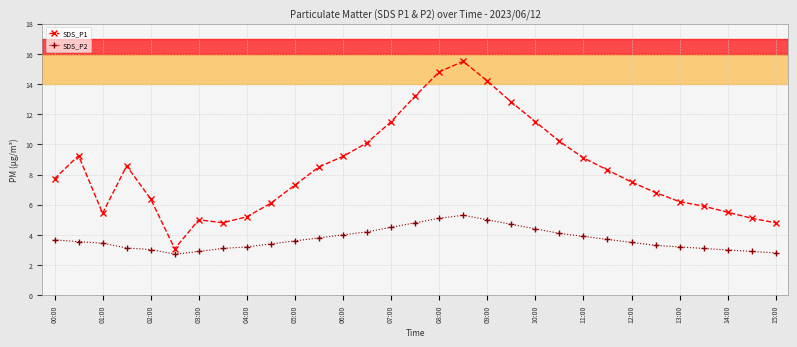

List the series in order of their overall mean, highest first.

SDS_P1, SDS_P2